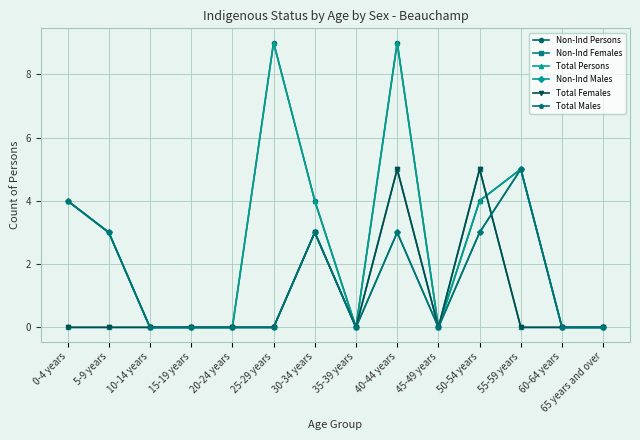

Does the chart have visible grid lines?

Yes